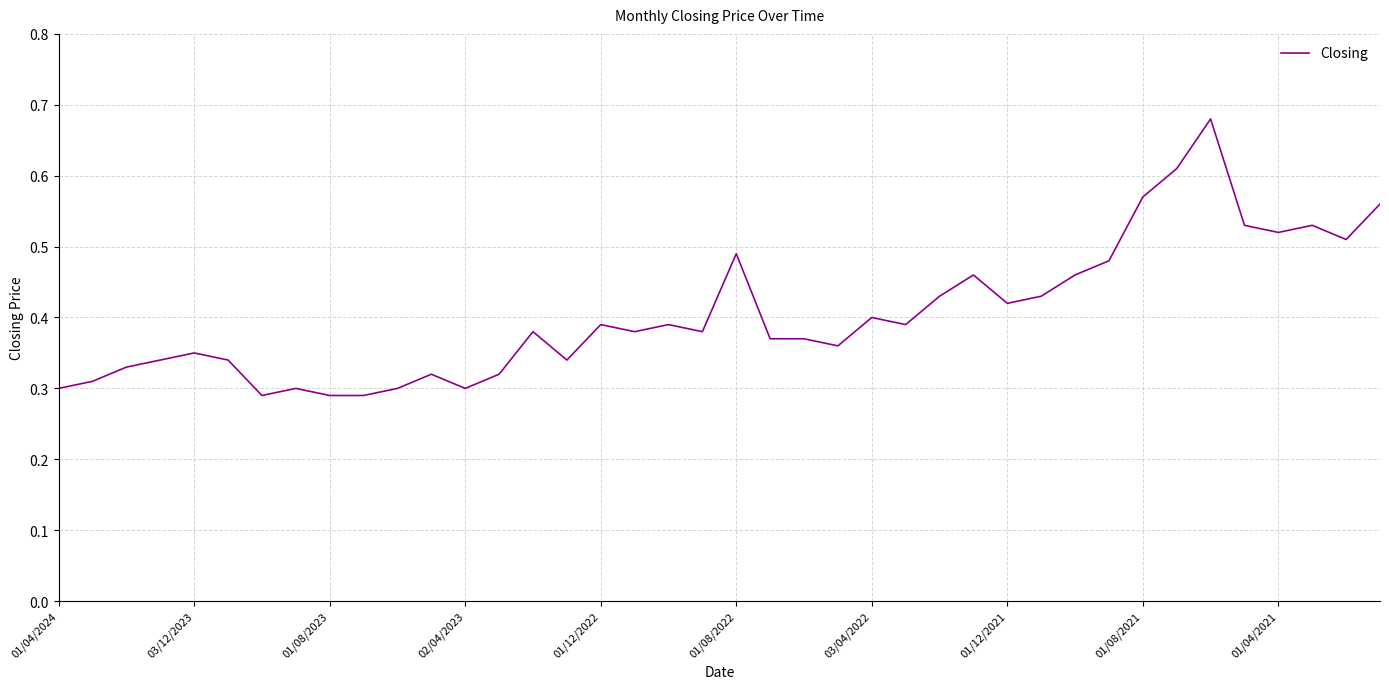

What is the average value?

0.4